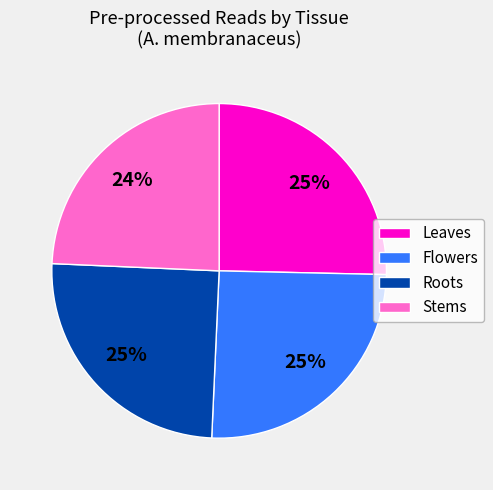

Does any single category account for the majority?

No